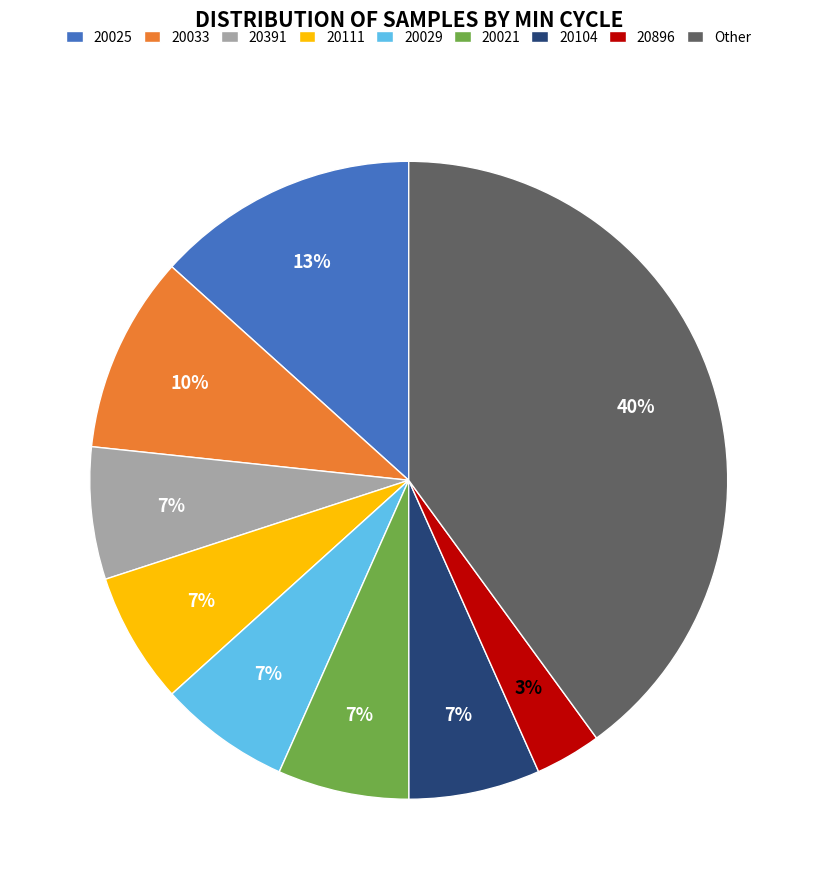

To the nearest percent, what percentage of the pie is Other?

40%